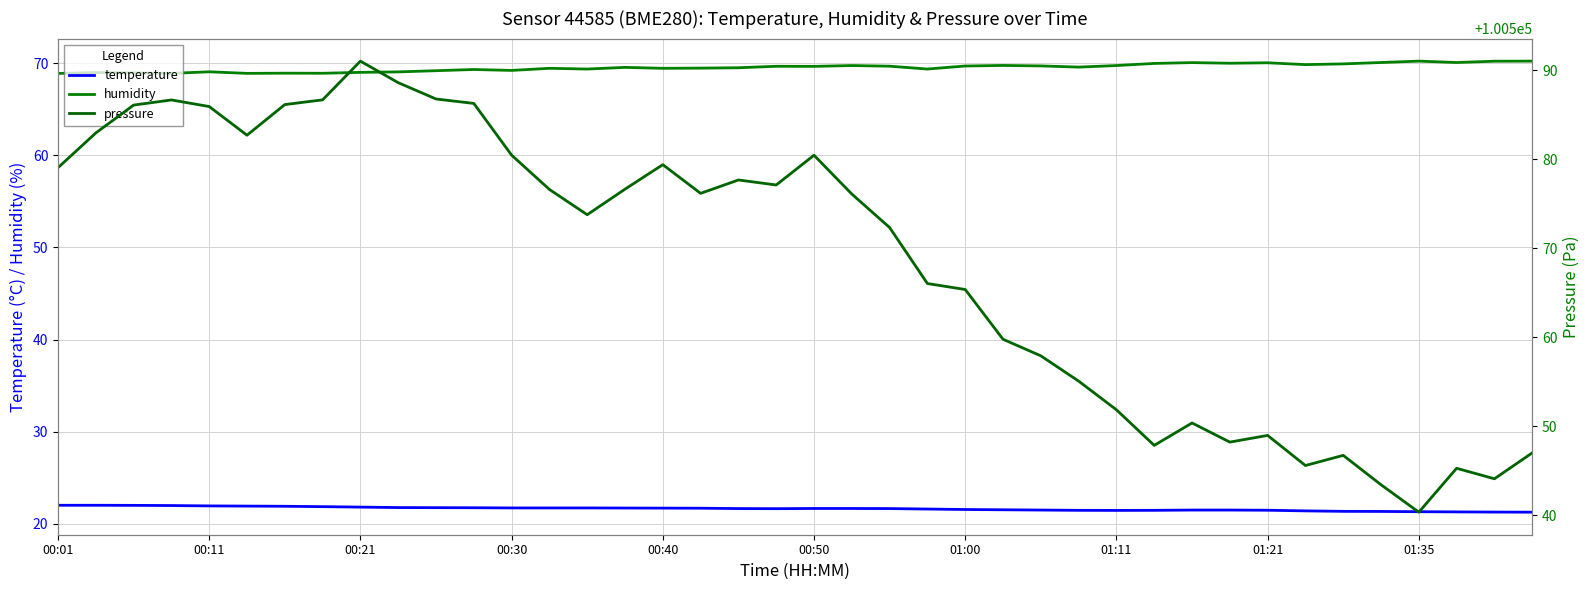

True or false: temperature has more than 2 interior local peaks.

False